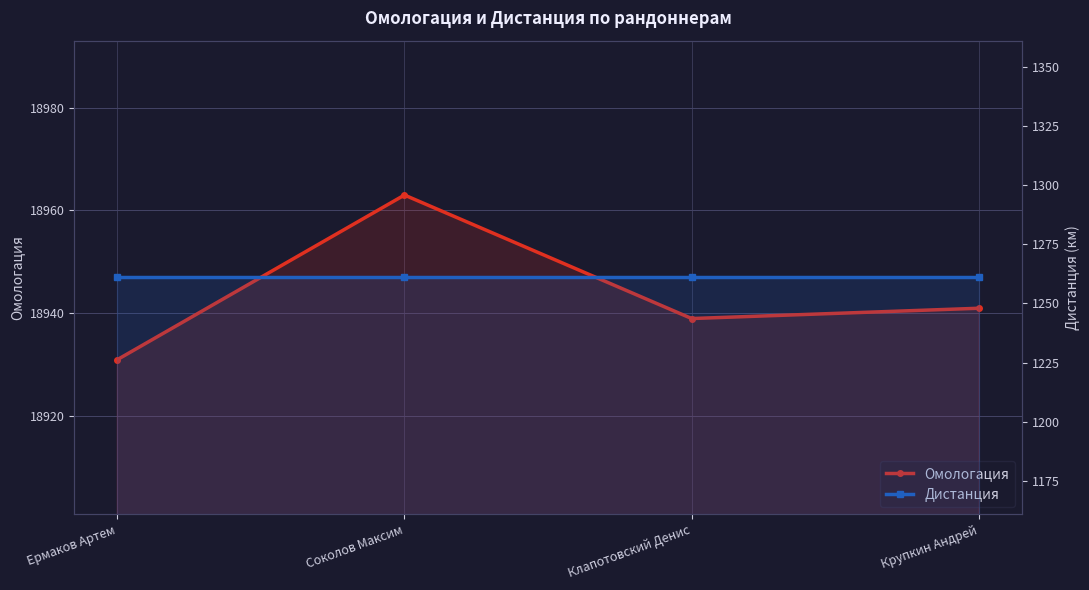

Between Соколов Максим and Ермаков Артем, which is larger?

Соколов Максим